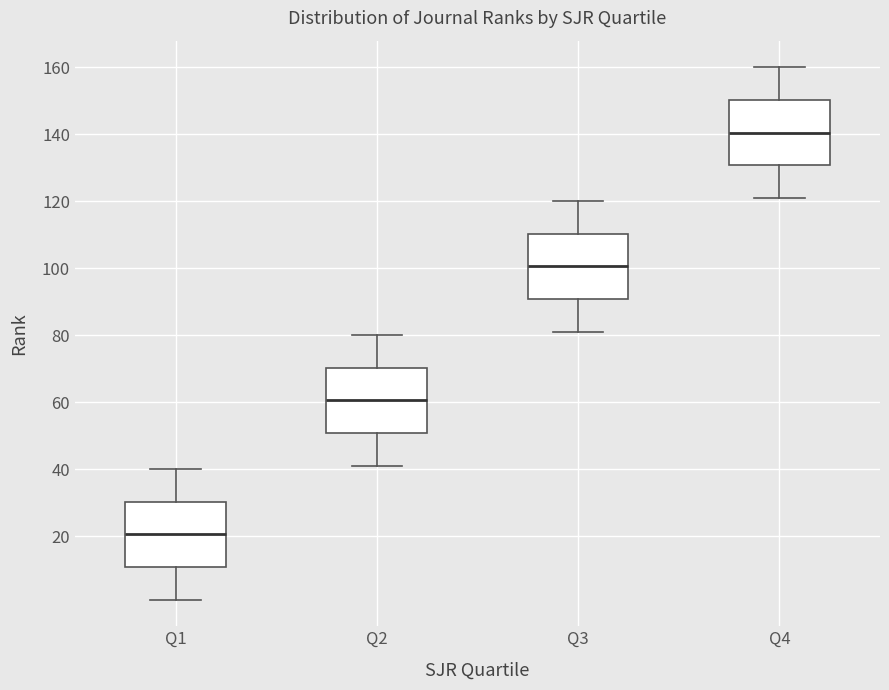

Where does the upper whisker of the box for Q2 end on the y-axis? The values are not printed on the chart, so give them approximately, as read against the axis.

80